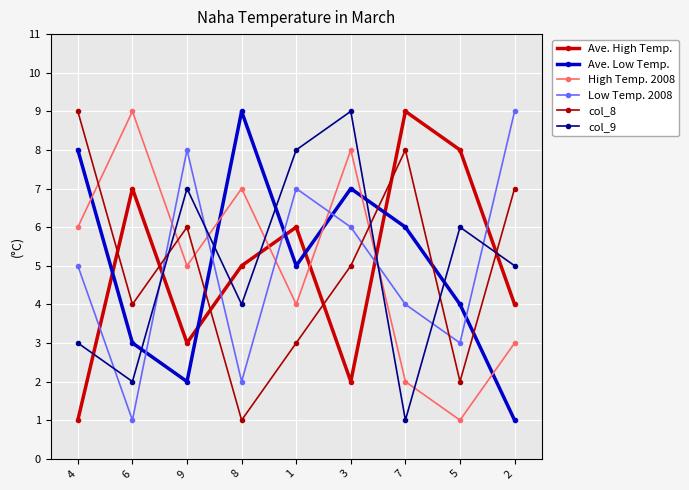

At which category does High Temp. 2008 reach its first local valley?

9